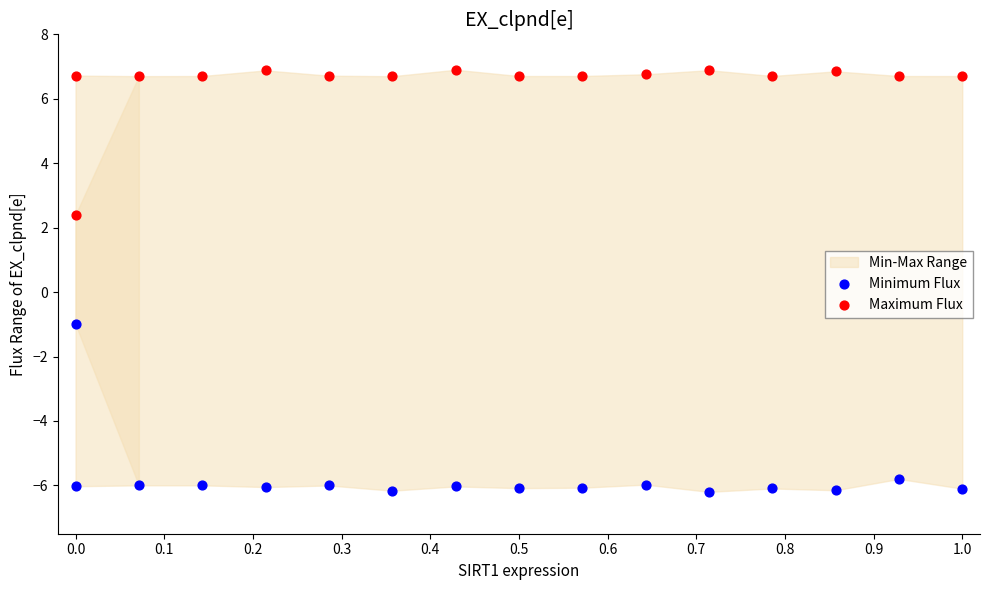

Which series has the largest total across all categories?

Maximum Flux